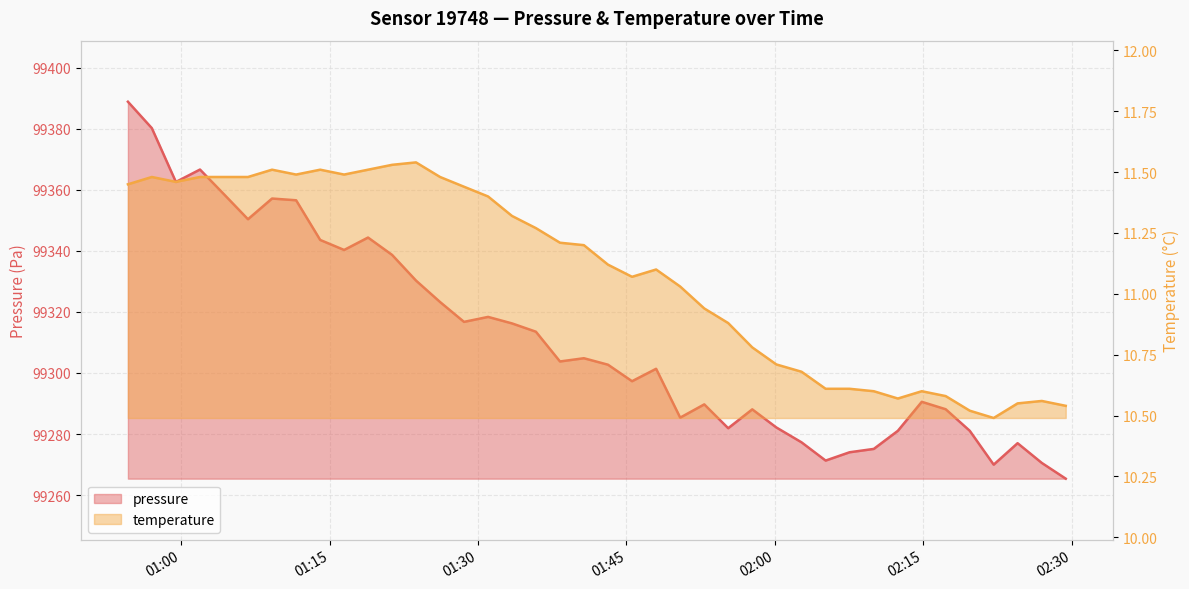

The pressure series shows 99288.1 at 2024-03-23T02:17:16. True or false?

True